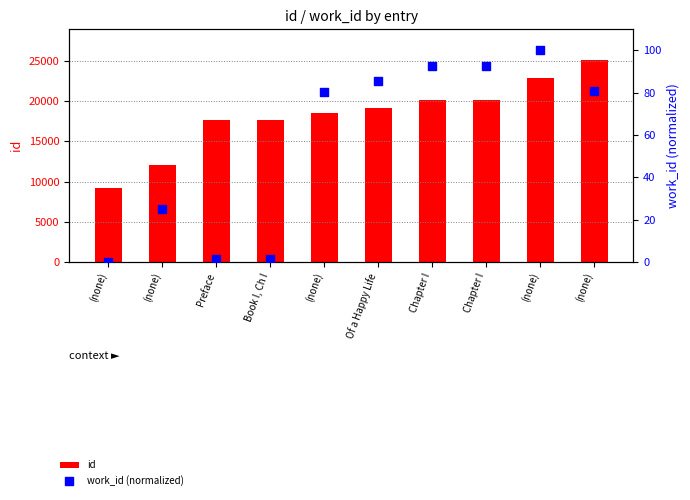

What is the total value across all series at Chapter I?

20273.8